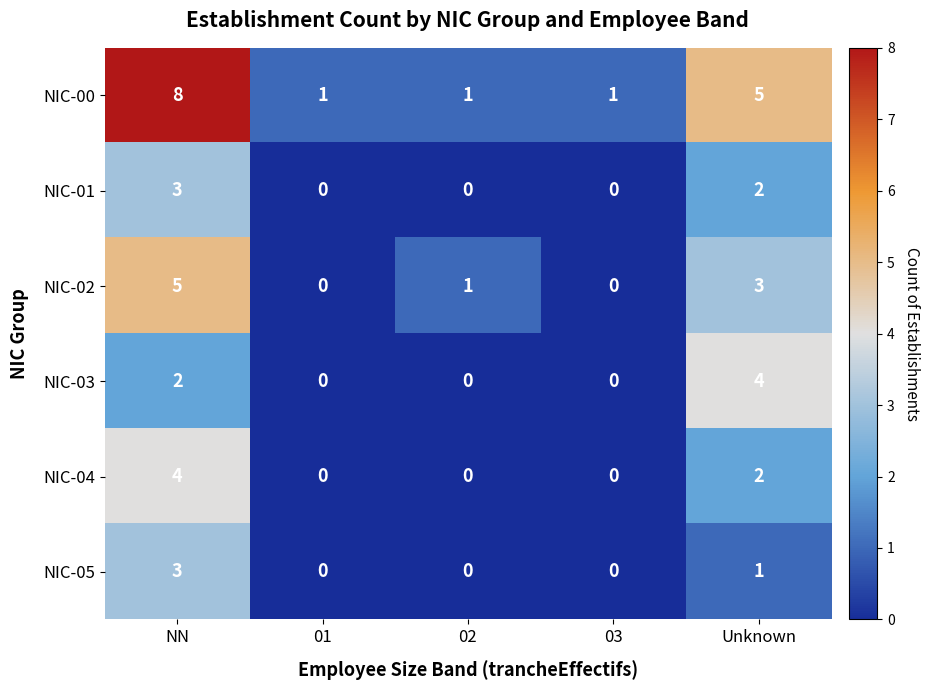

Reading left to right, extract all data points from this chart.

NIC-00: 8	1	1	1	5
NIC-01: 3	0	0	0	2
NIC-02: 5	0	1	0	3
NIC-03: 2	0	0	0	4
NIC-04: 4	0	0	0	2
NIC-05: 3	0	0	0	1